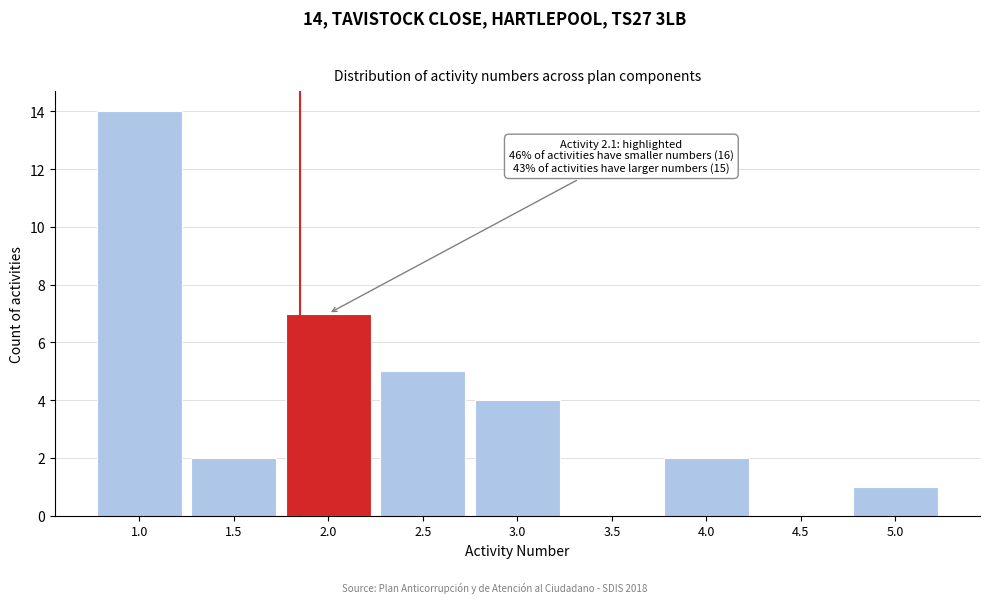

Reading right to left, extract all data points from this chart.

5.0=1	4.5=0	4.0=2	3.5=0	3.0=4	2.5=5	2.0=7	1.5=2	1.0=14